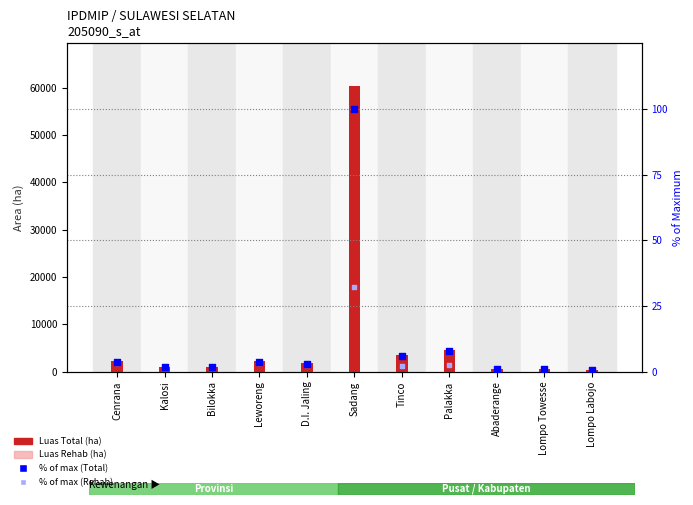

Which series has the largest Y range (max minus min)?

Luas Total (ha)